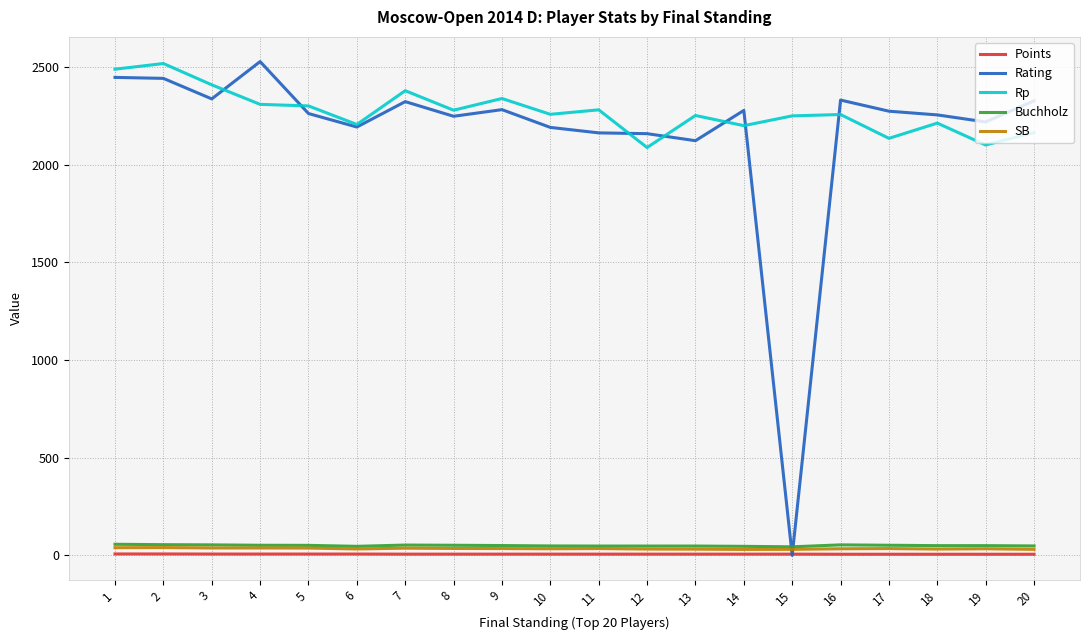

The value of Rp at 8 is 2279.0. True or false?

True